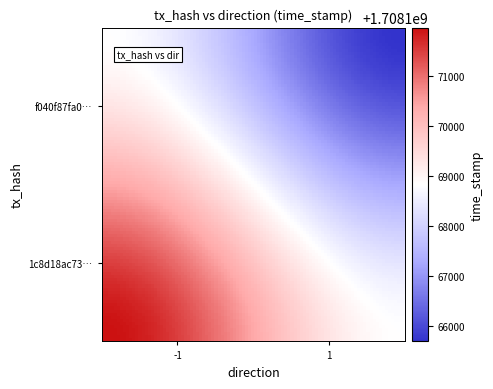

How many categories are shown in the chart?

2